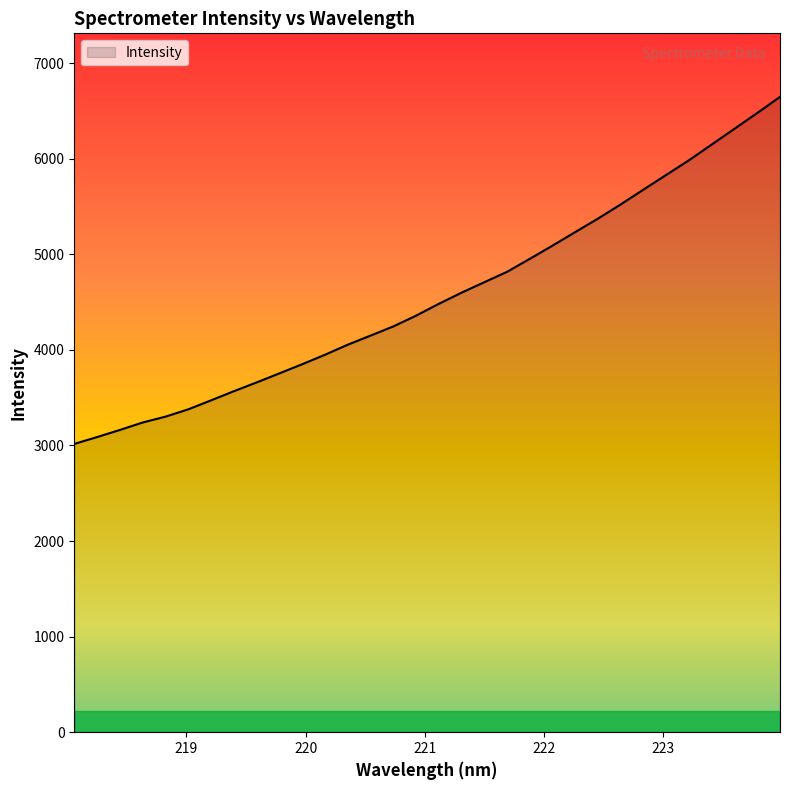

What is the difference between the maximum and minimum values?

3630.6